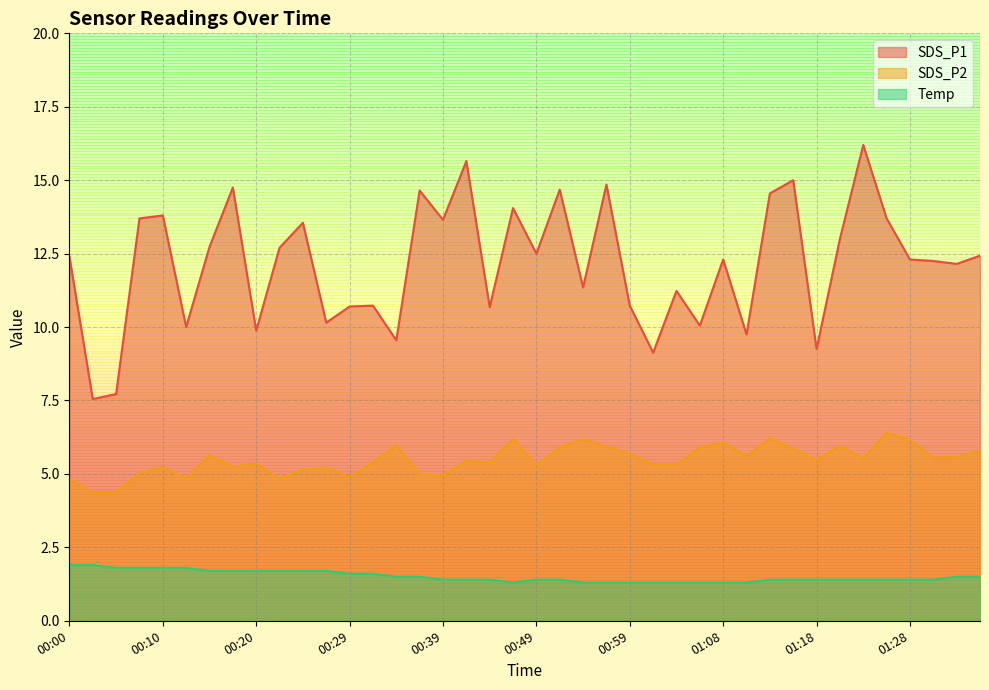

What position from the right is 00:51?

19